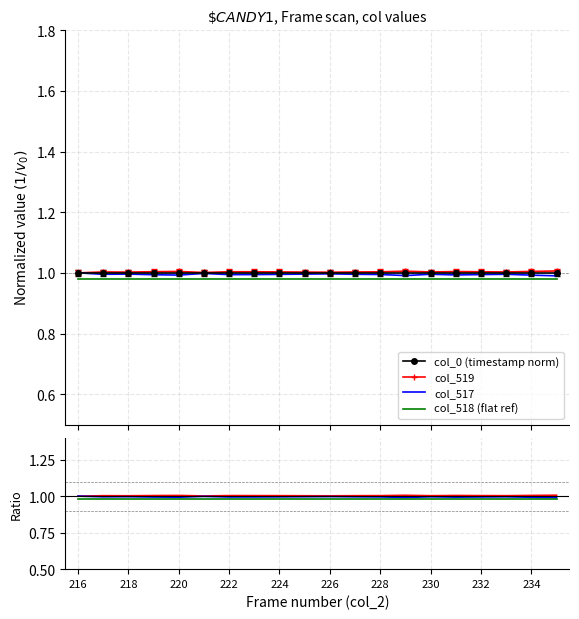

At how many categories does at least one series exceed 1?

20